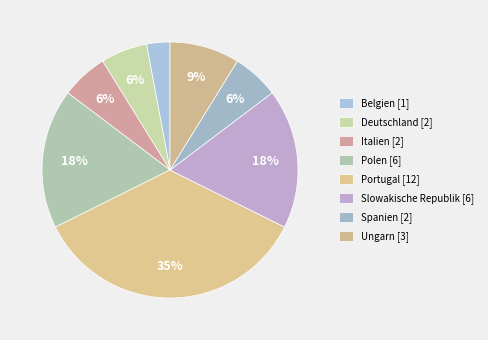

To the nearest percent, what is the difference between the largest and smallest slice percentages?

32%